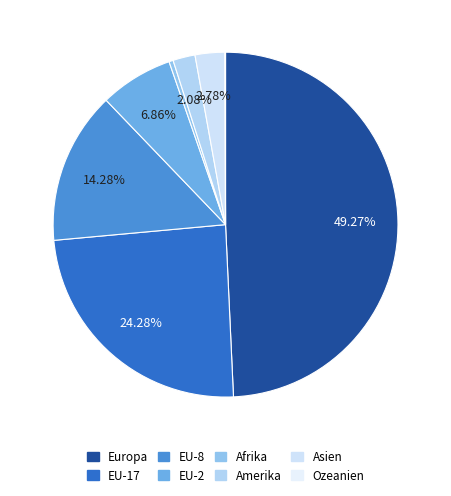

The EU-8 slice represents 20% of the pie. True or false?

False